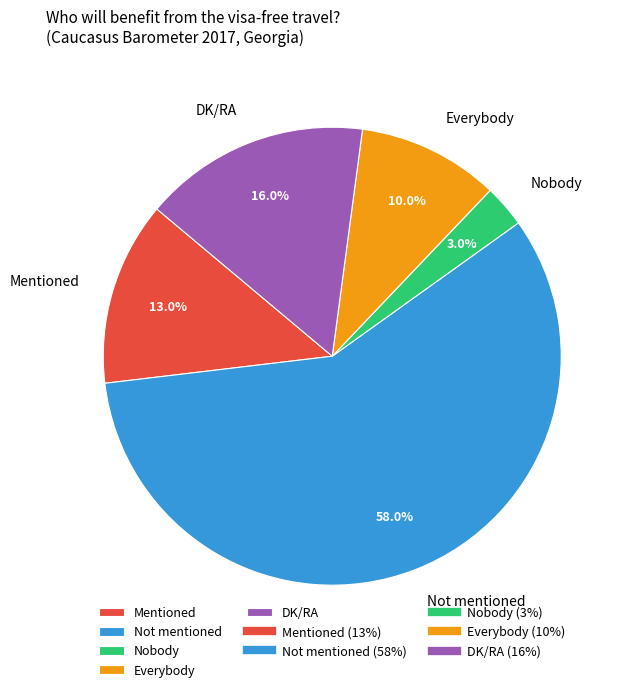

Between Everybody and Not mentioned, which is larger?

Not mentioned